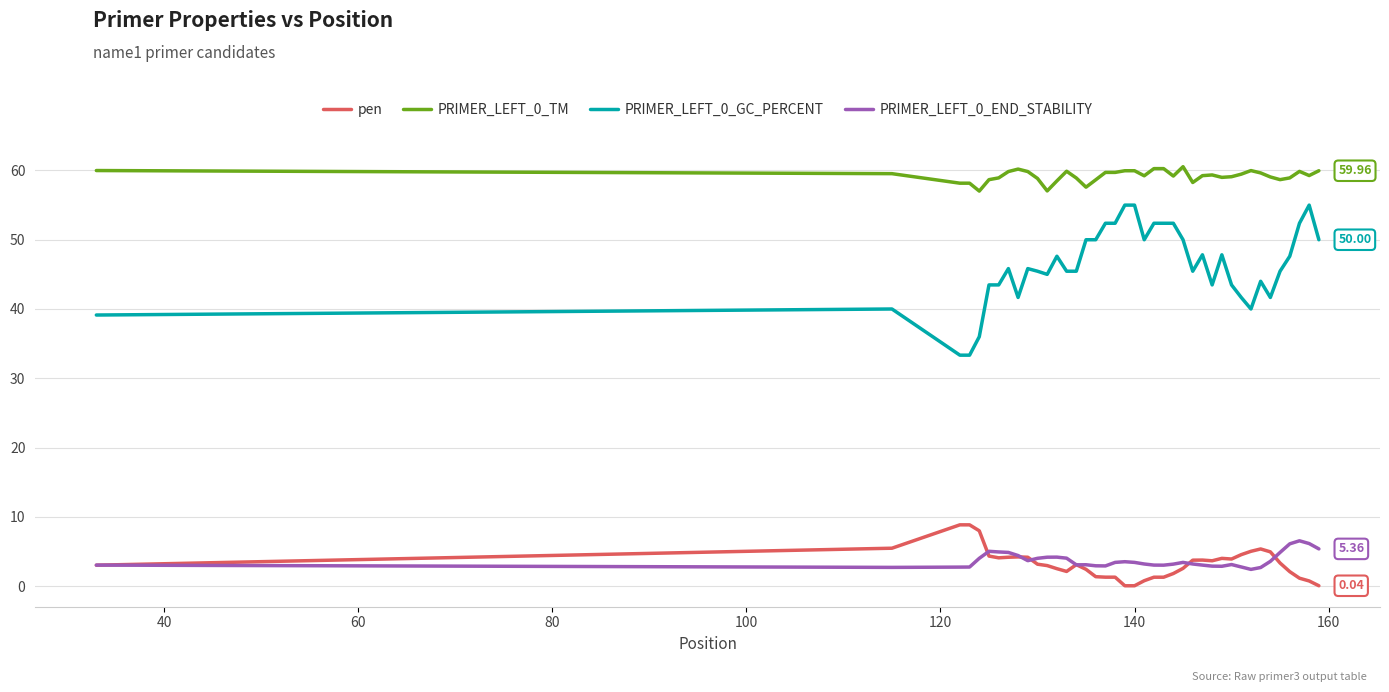

Does the chart have visible grid lines?

Yes